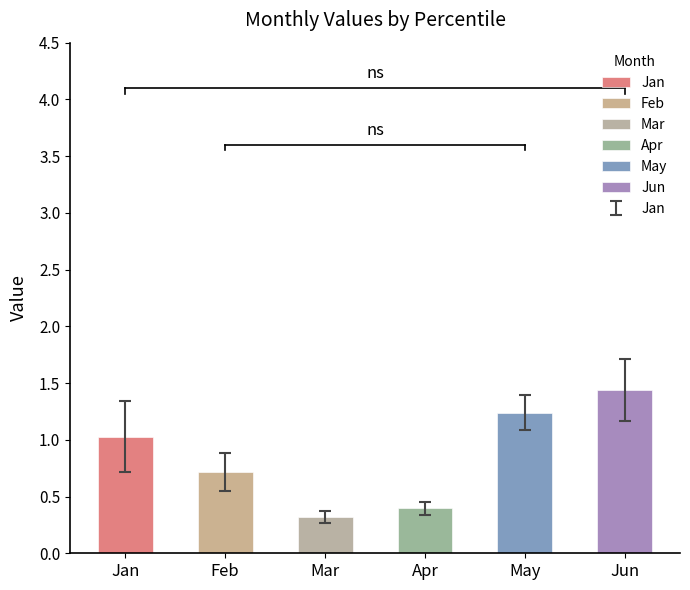

The value at Apr is 0.7. True or false?

False